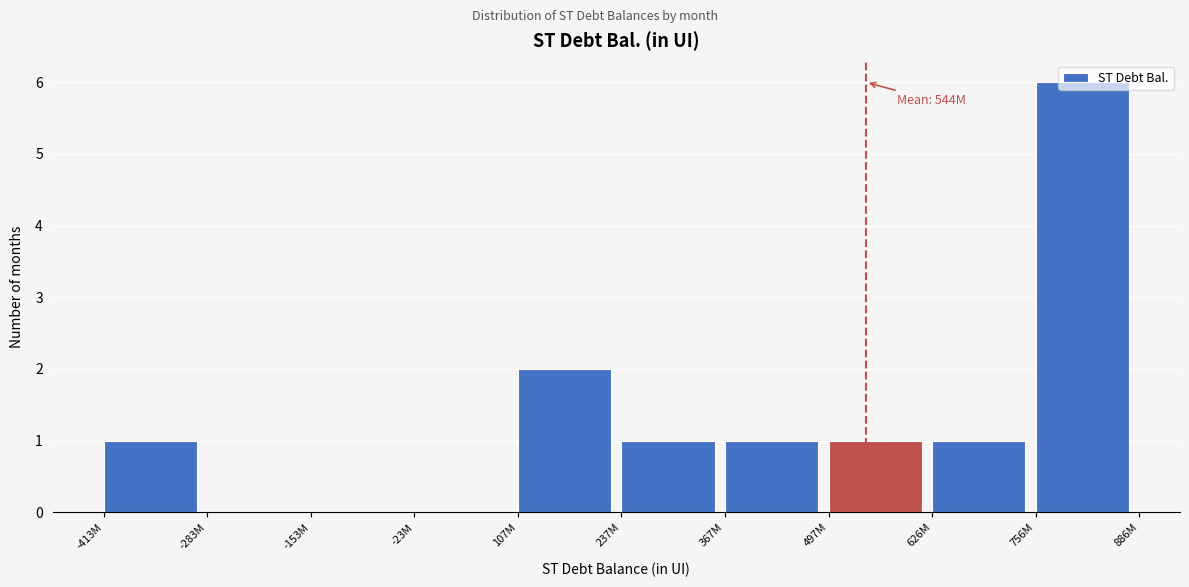

The chart shows a value of 1 at 367M. True or false?

True